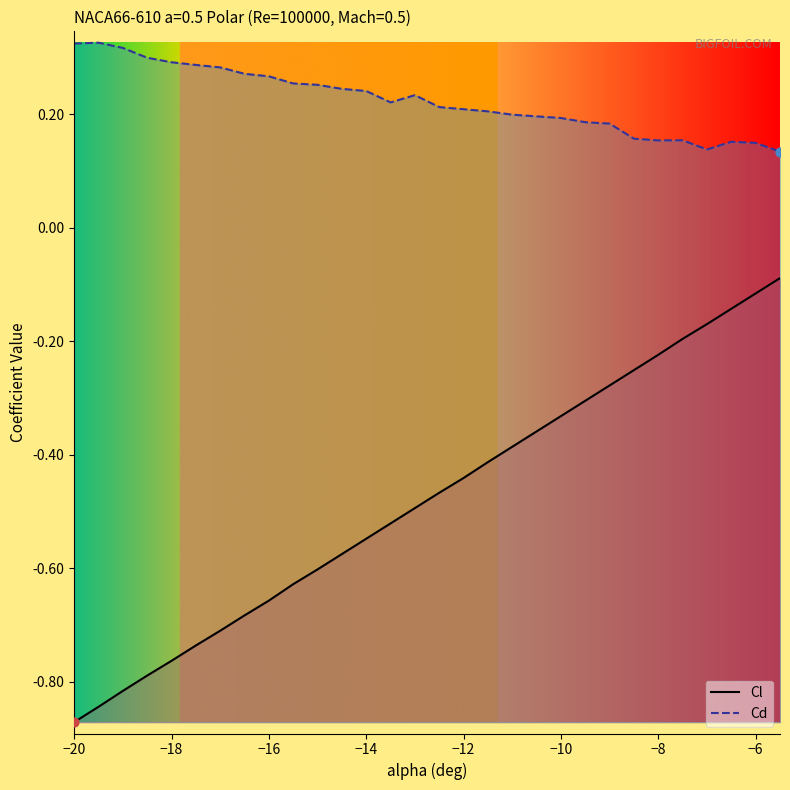

Which series contains the lowest Y value?

Cl